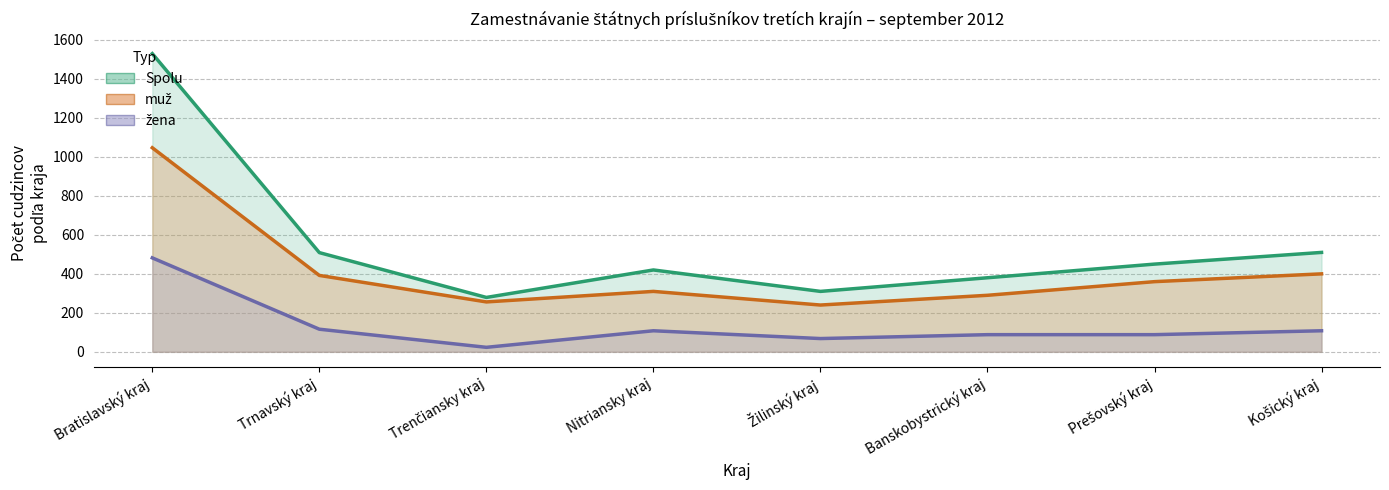

Reading left to right, transcribe all the data shown in this chart.

Spolu: Bratislavský kraj=1530	Trnavský kraj=509	Trenčiansky kraj=279	Nitriansky kraj=420	Žilinský kraj=310	Banskobystrický kraj=380	Prešovský kraj=450	Košický kraj=510
muž: Bratislavský kraj=1047	Trnavský kraj=392	Trenčiansky kraj=256	Nitriansky kraj=310	Žilinský kraj=240	Banskobystrický kraj=290	Prešovský kraj=360	Košický kraj=400
žena: Bratislavský kraj=482	Trnavský kraj=116	Trenčiansky kraj=23	Nitriansky kraj=108	Žilinský kraj=68	Banskobystrický kraj=88	Prešovský kraj=88	Košický kraj=108